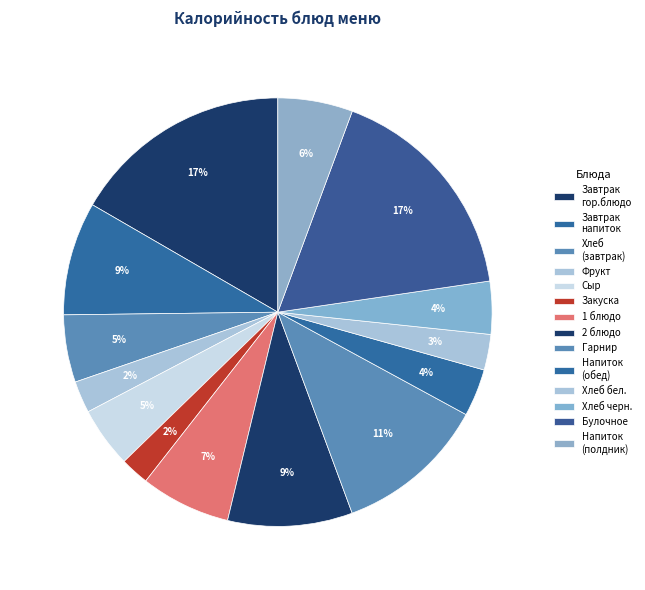

How many segments does this pie chart have?

14